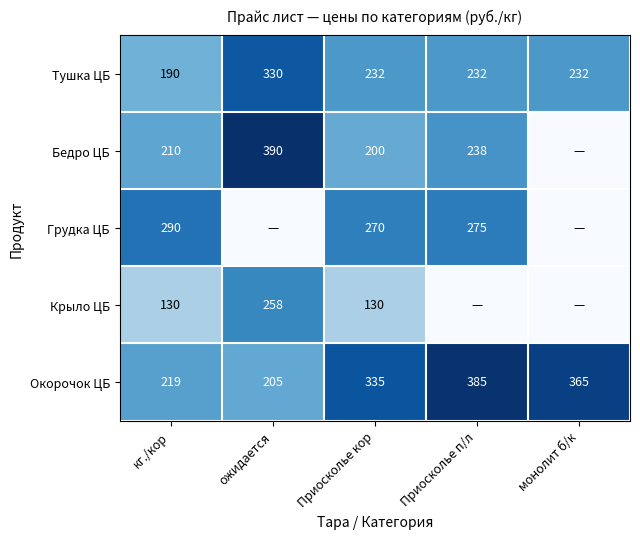

How many categories are shown in the chart?

5